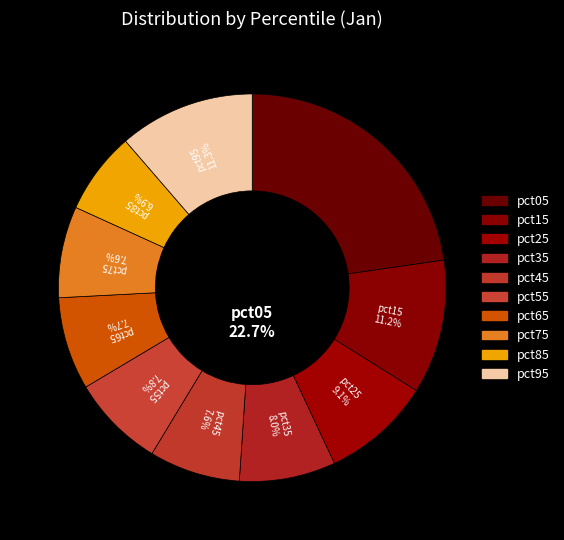

Between pct05 and pct85, which is larger?

pct05